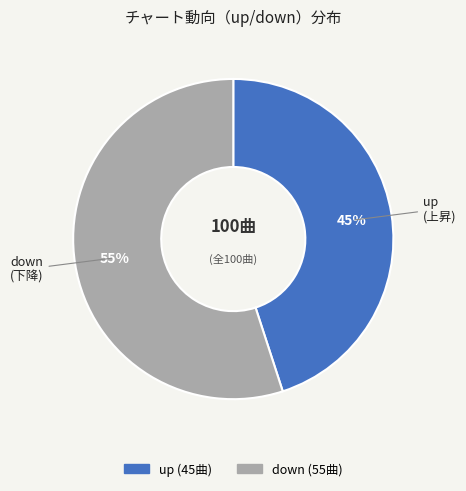

Which has a higher value, up or down?

down